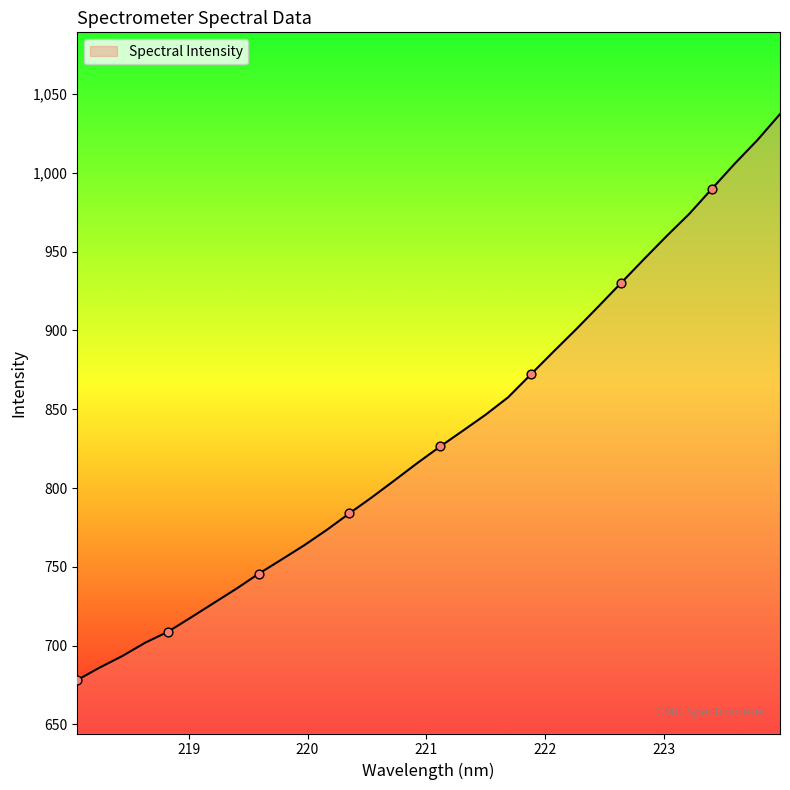

What is the smallest value displayed?

678.1